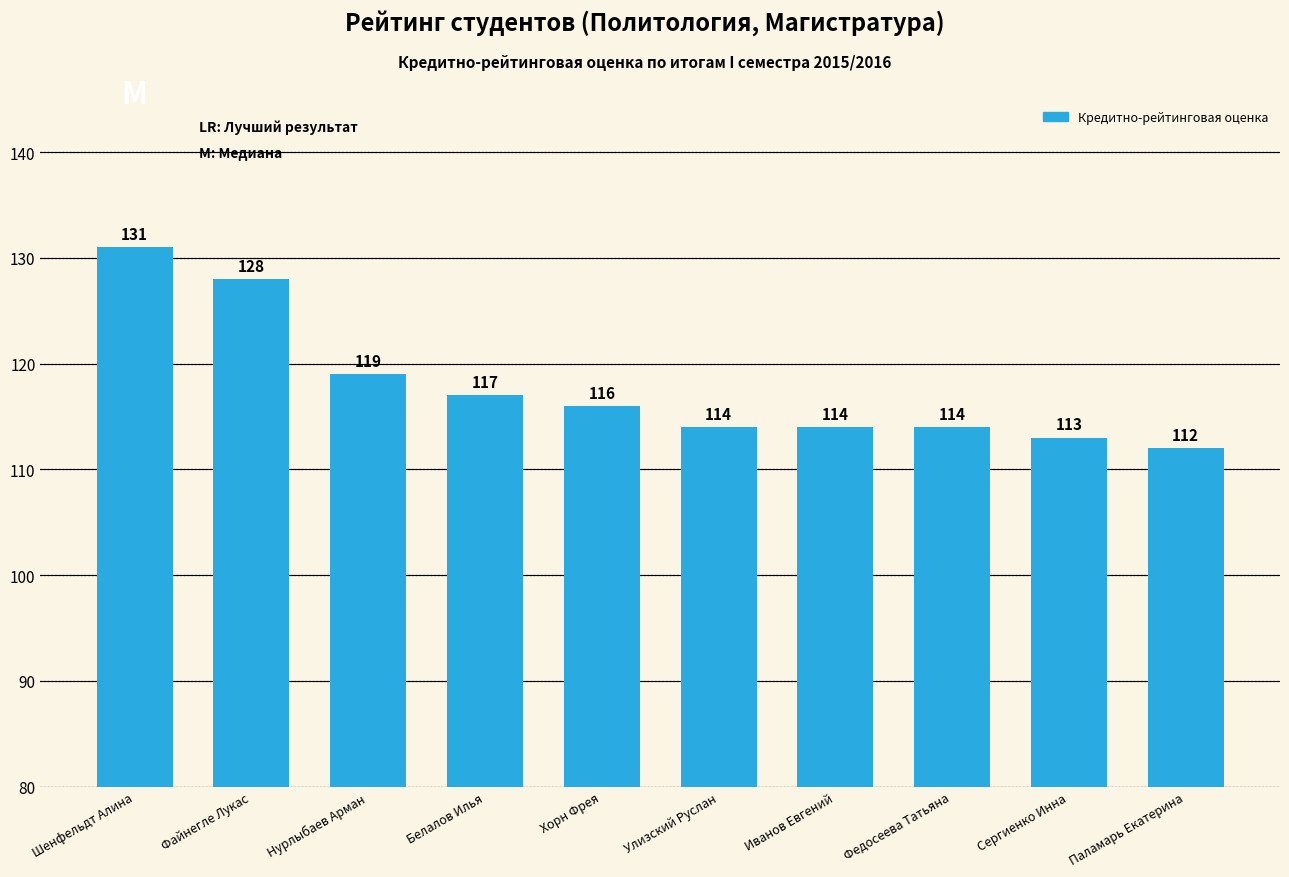

What is the sum of the values at Паламарь Екатерина and Белалов Илья?

229